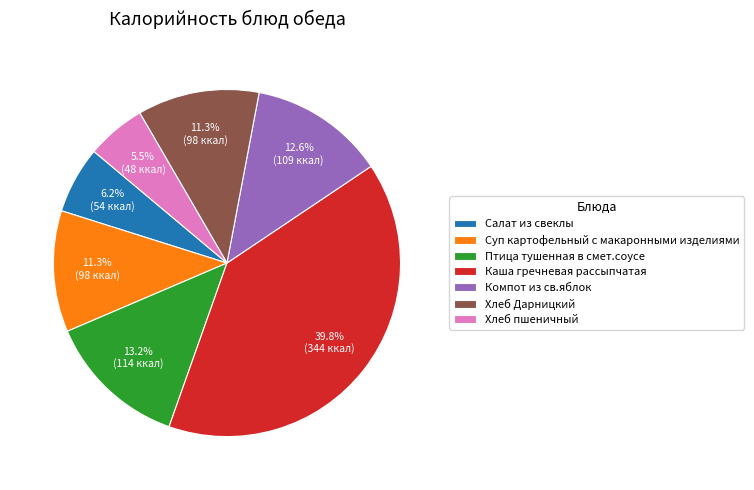

Does any single category account for the majority?

No